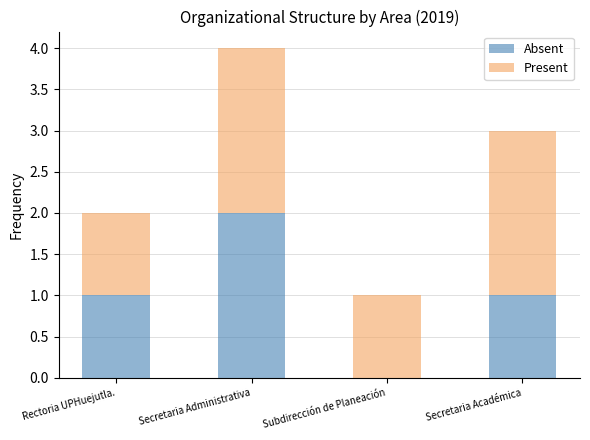

True or false: Absent has a value of 1 at Rectoria UPHuejutla..

True